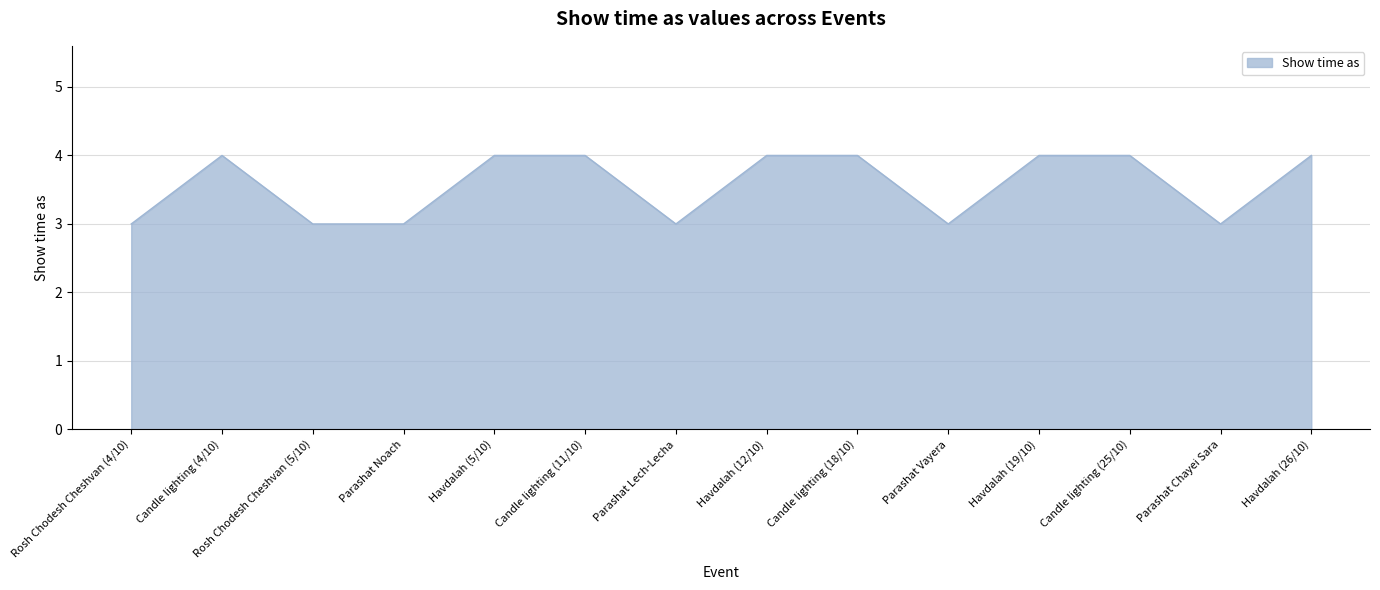

Where is the first local maximum?

Candle lighting (4/10)